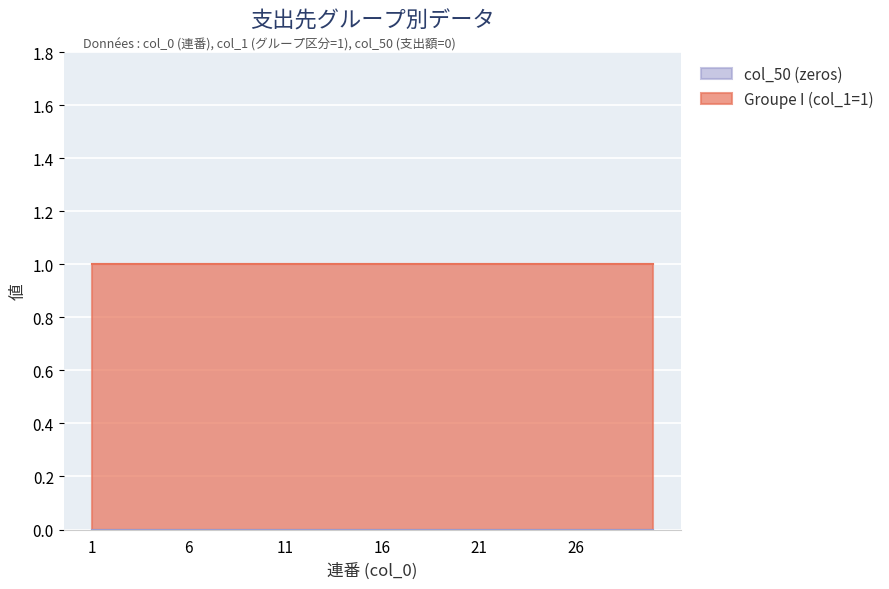

Reading left to right, extract all data points from this chart.

Groupe I (col_1=1): 1	1	1	1	1	1	1	1	1	1	1	1	1	1	1	1	1	1	1	1	1	1	1	1	1	1	1	1	1	1
col_50 (zeros): 0	0	0	0	0	0	0	0	0	0	0	0	0	0	0	0	0	0	0	0	0	0	0	0	0	0	0	0	0	0